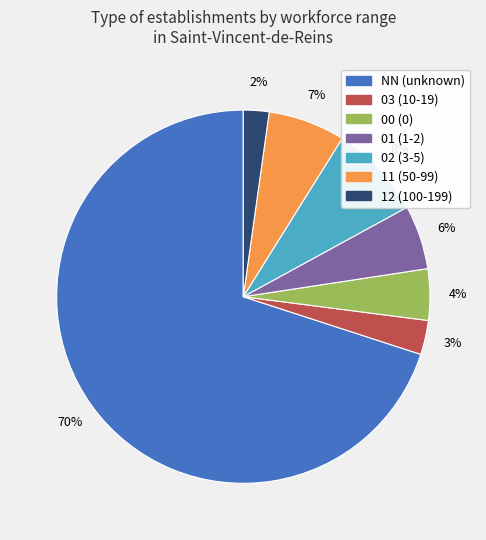

Count the number of slices in the pie.

7